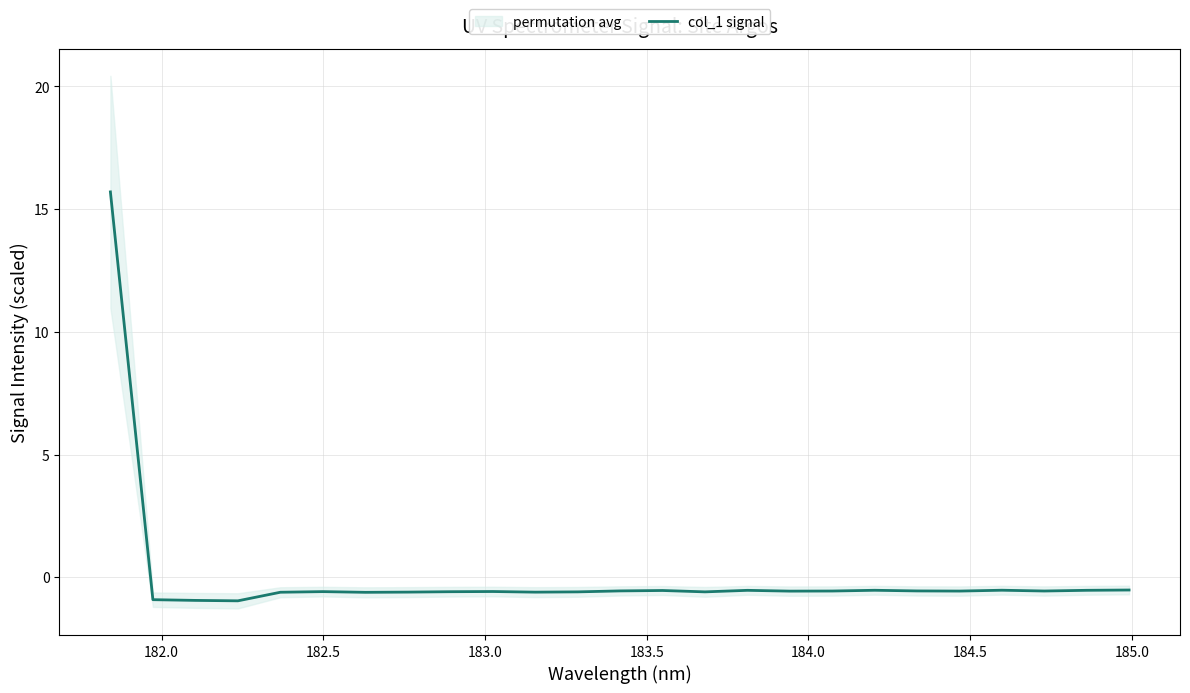

What is the lowest value of the col_1 signal series?

-1.0